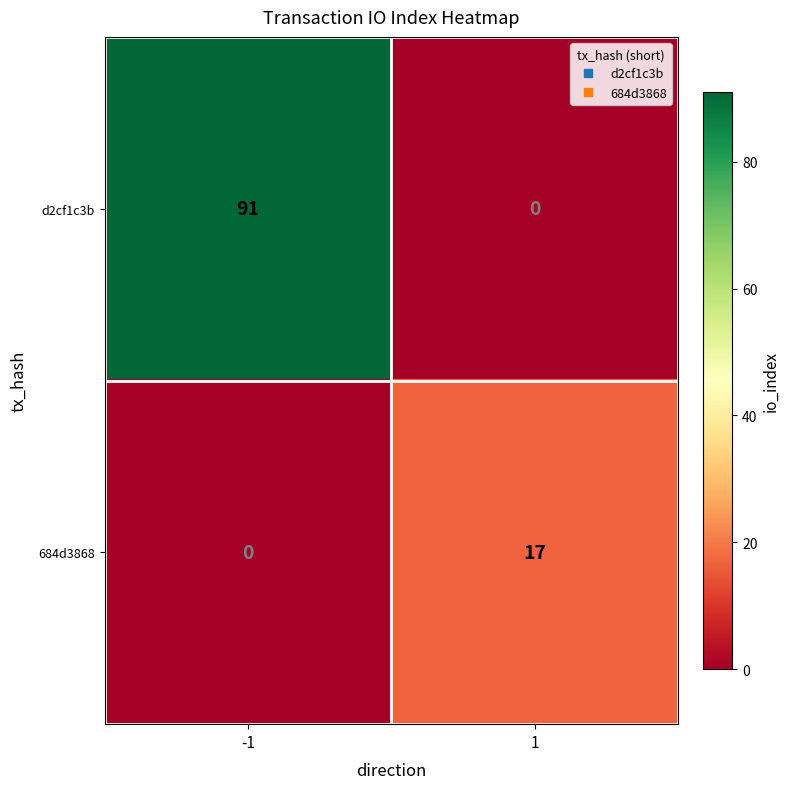

What is the maximum value shown in the chart?

91